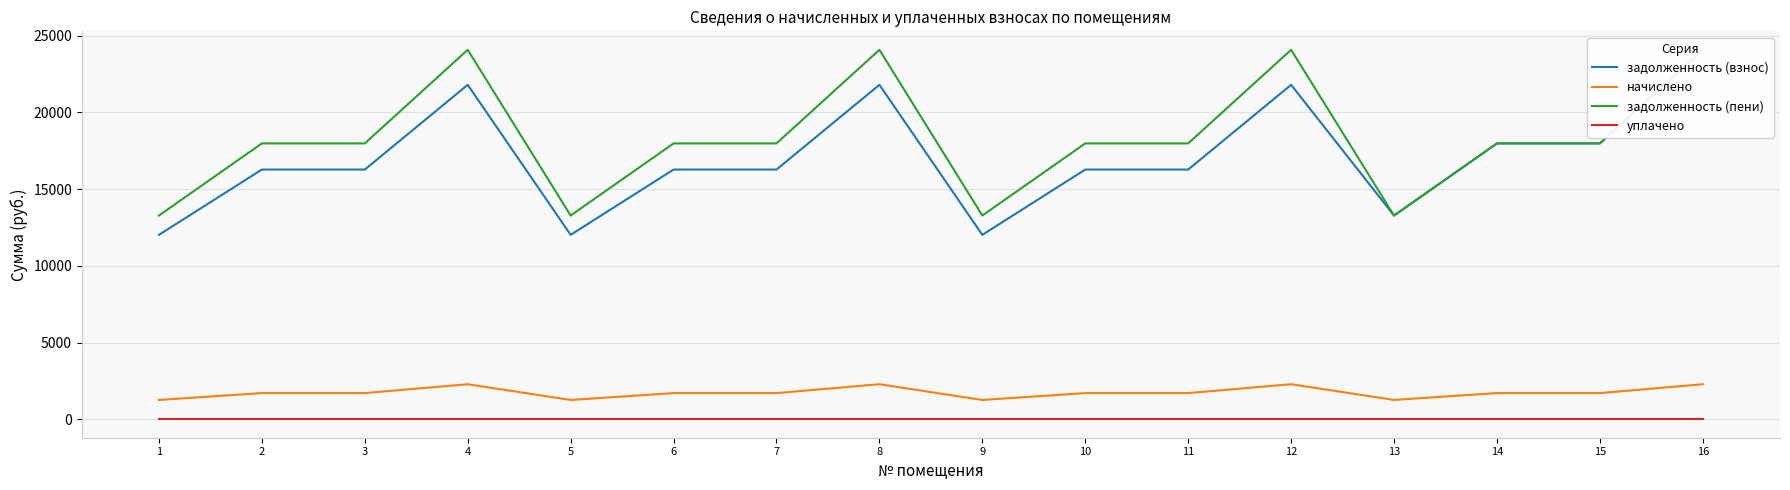

In задолженность (взнос), how many points are lower than both neighbors (excluding endpoints)?

3